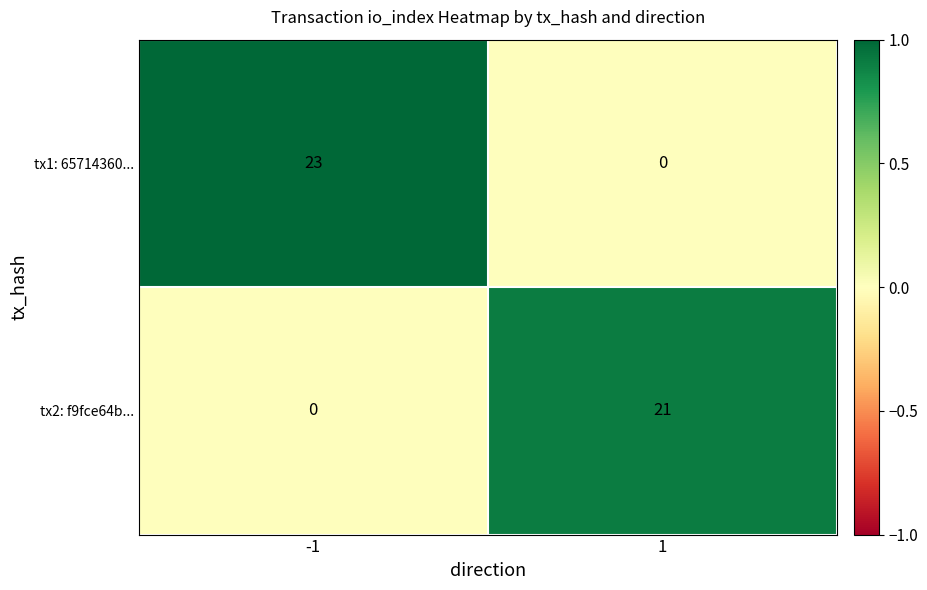

What is the sum of the tx2: f9fce64b... values at 1 and -1?

21